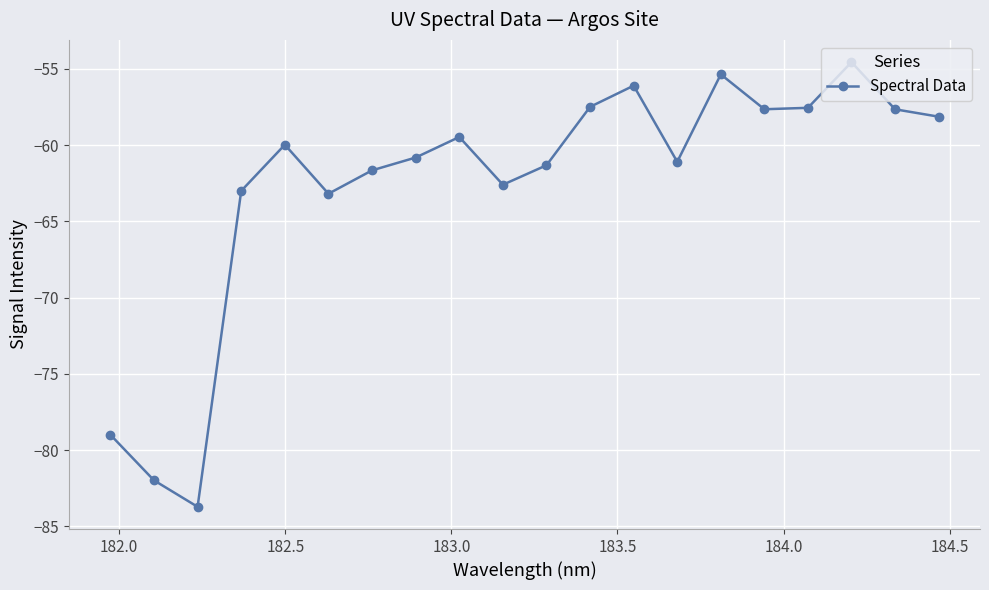

What is the maximum value shown in the chart?

-54.6